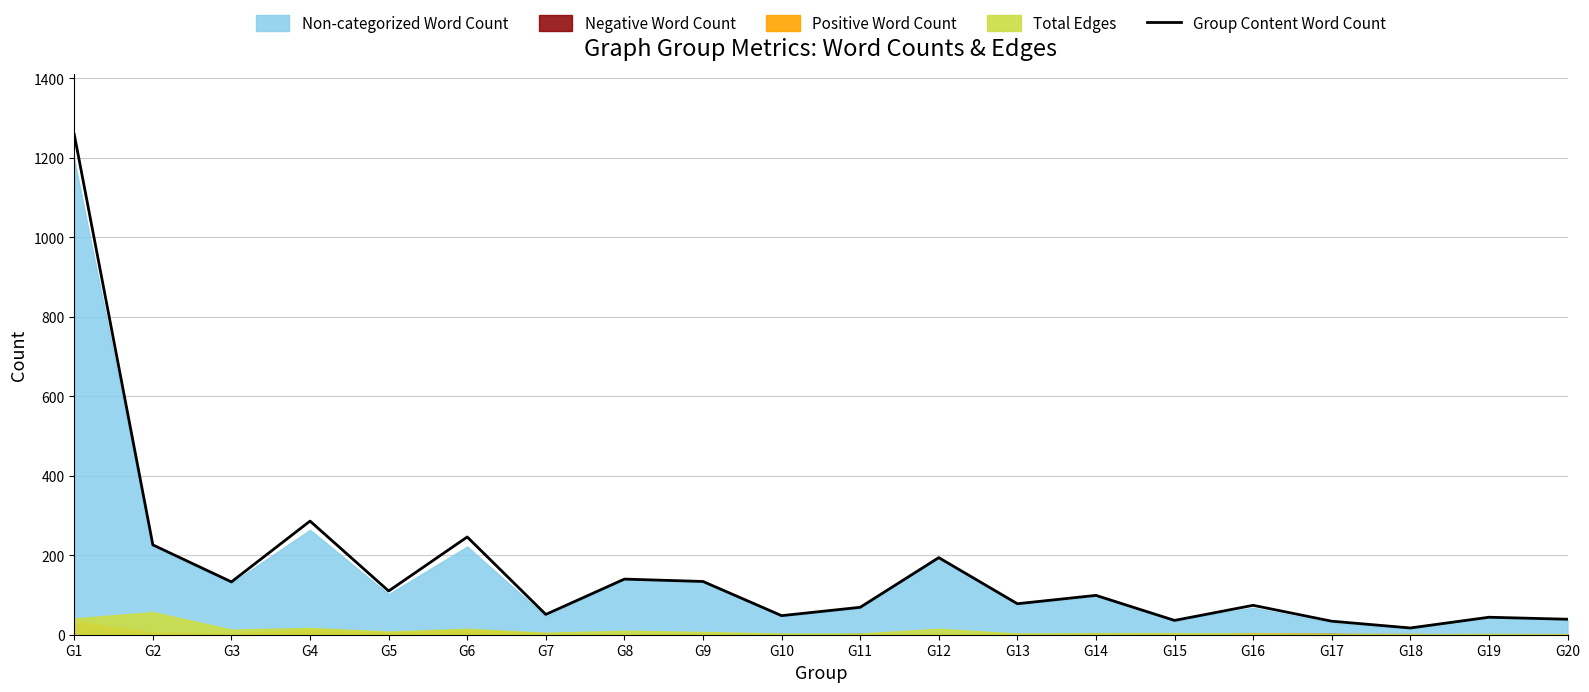

What is the sum of the values at G2 and G6?

472